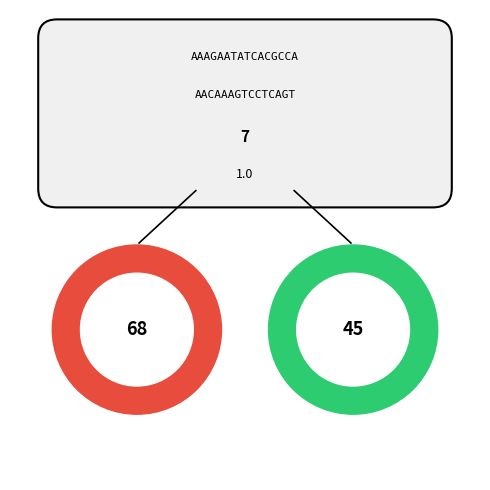

The Feedforward slice represents 23% of the pie. True or false?

False